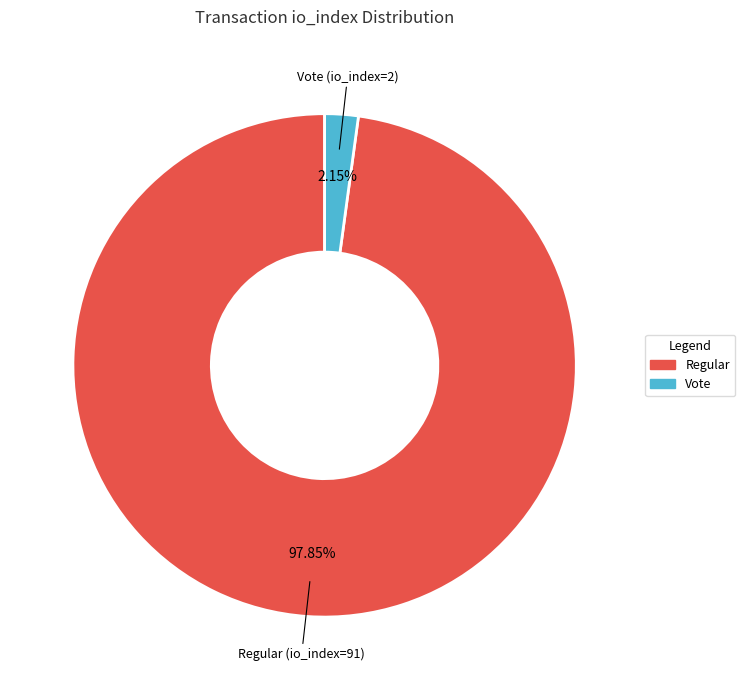

Is the sum of Vote (io_index=2) and Regular (io_index=91) greater than half?

Yes